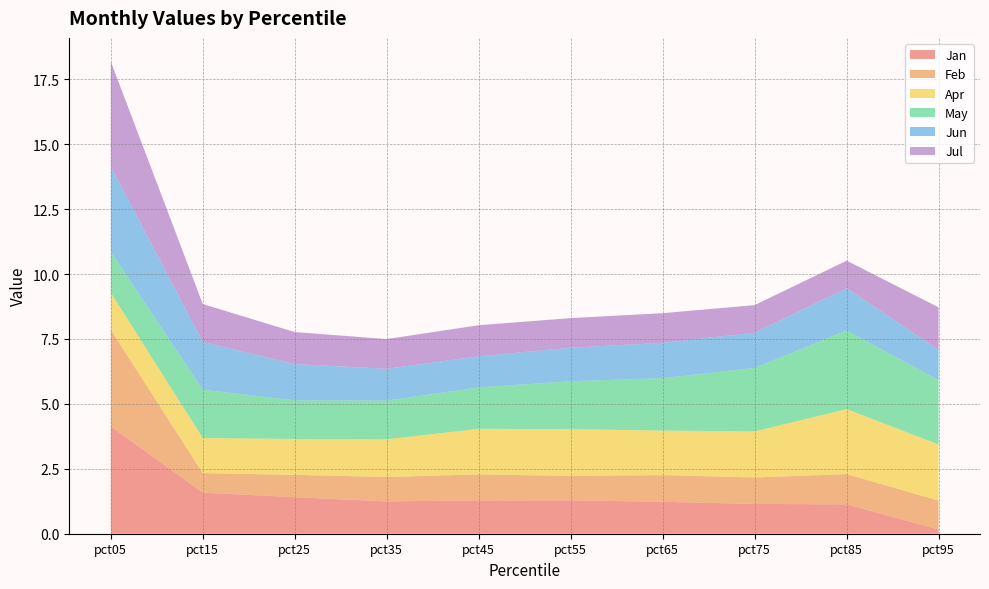

Reading left to right, what are all the values shown in this chart?

Jan: pct05=4.1	pct15=1.6	pct25=1.4	pct35=1.2	pct45=1.3	pct55=1.3	pct65=1.2	pct75=1.1	pct85=1.1	pct95=0.2
Feb: pct05=3.7	pct15=0.8	pct25=0.9	pct35=0.9	pct45=1.0	pct55=0.9	pct65=1.0	pct75=1.0	pct85=1.2	pct95=1.1
Apr: pct05=1.4	pct15=1.4	pct25=1.4	pct35=1.5	pct45=1.8	pct55=1.8	pct65=1.7	pct75=1.8	pct85=2.5	pct95=2.2
May: pct05=1.6	pct15=1.9	pct25=1.5	pct35=1.5	pct45=1.6	pct55=1.8	pct65=2.0	pct75=2.4	pct85=3.0	pct95=2.5
Jun: pct05=3.3	pct15=1.8	pct25=1.4	pct35=1.2	pct45=1.2	pct55=1.3	pct65=1.4	pct75=1.4	pct85=1.6	pct95=1.2
Jul: pct05=4.0	pct15=1.5	pct25=1.2	pct35=1.1	pct45=1.2	pct55=1.1	pct65=1.1	pct75=1.1	pct85=1.1	pct95=1.6